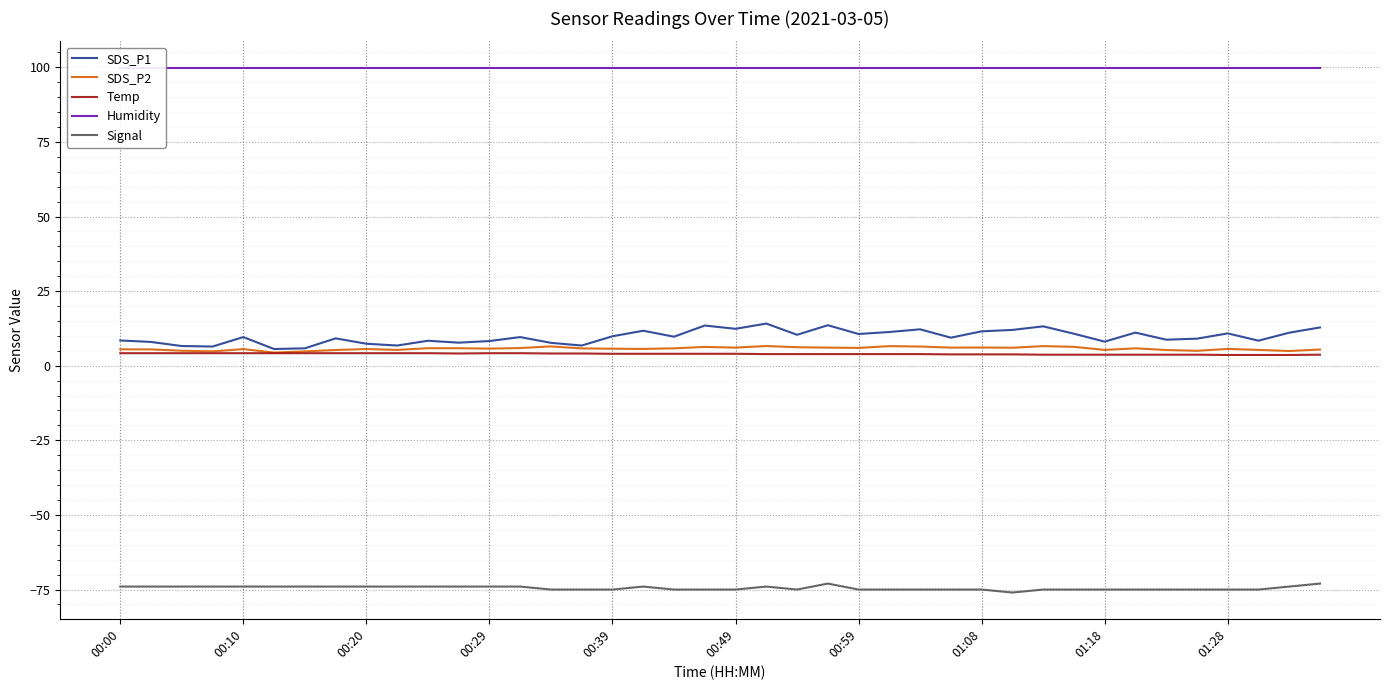

What is the average value of the SDS_P2 series?

5.7